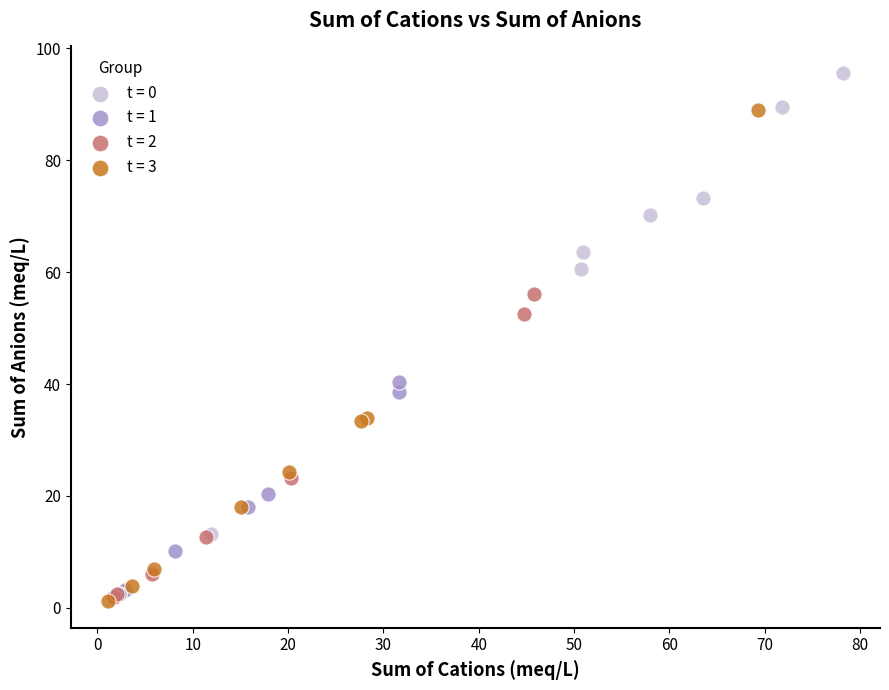

Which series reaches the maximum Y coordinate?

t = 0